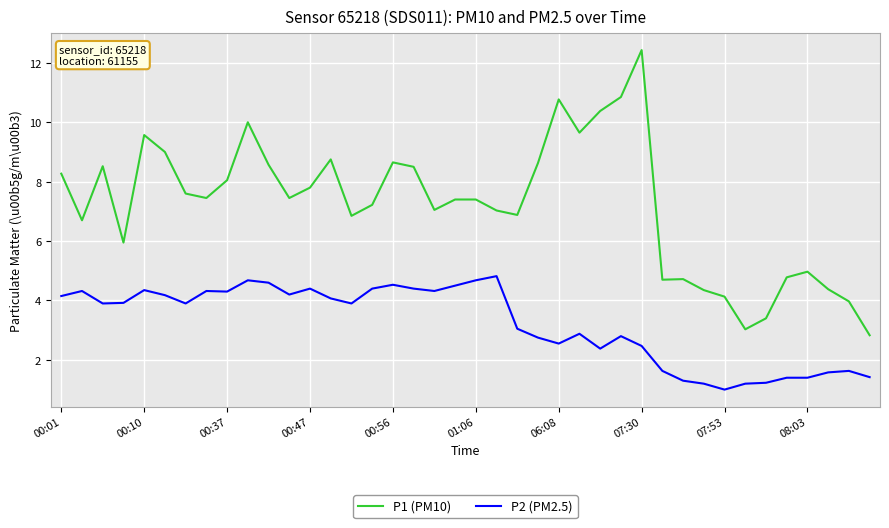

Rank the series by their average value, from lowest to highest.

P2 (PM2.5), P1 (PM10)